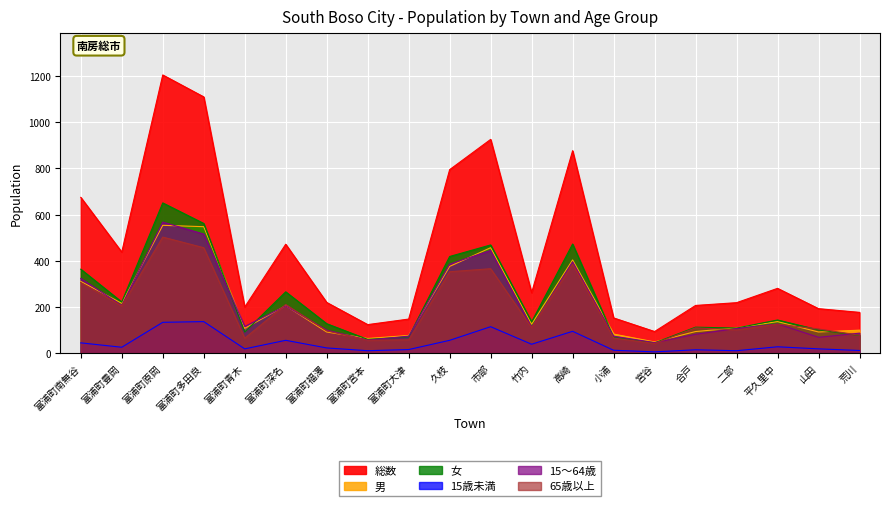

How many values in the 65歳以上 series exceed 111?

9